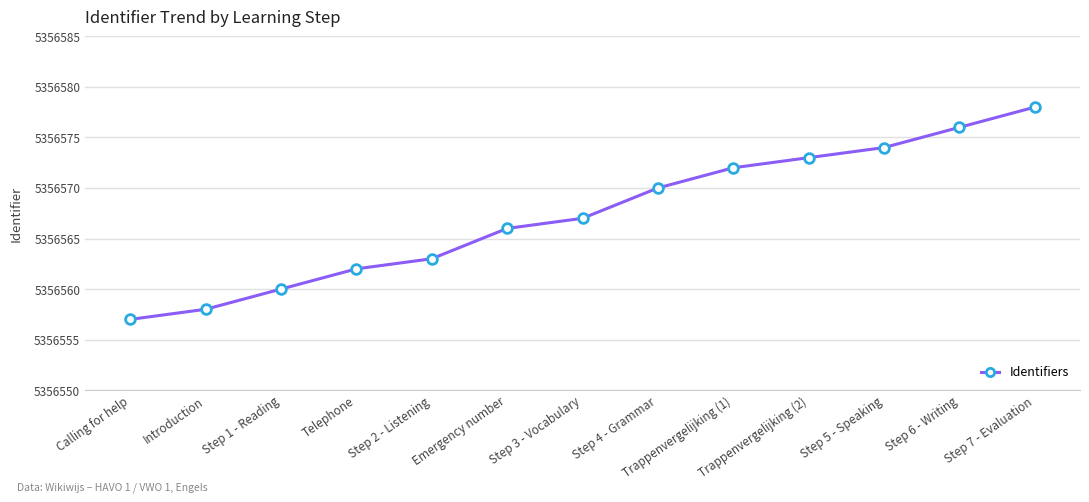

Reading left to right, extract all data points from this chart.

Calling for help=5356557	Introduction=5356558	Step 1 - Reading=5356560	Telephone=5356562	Step 2 - Listening=5356563	Emergency number=5356566	Step 3 - Vocabulary=5356567	Step 4 - Grammar=5356570	Trappenvergelijking (1)=5356572	Trappenvergelijking (2)=5356573	Step 5 - Speaking=5356574	Step 6 - Writing=5356576	Step 7 - Evaluation=5356578